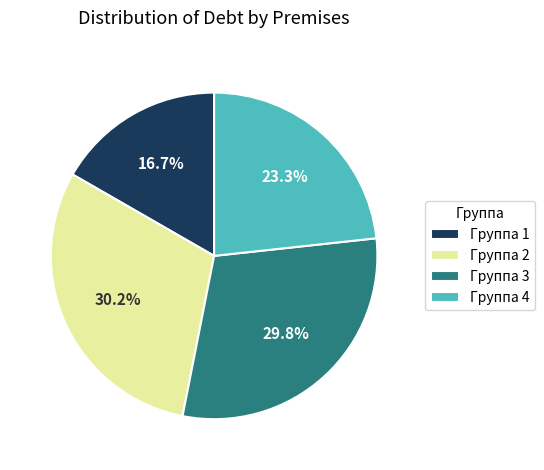

To the nearest percent, what is the difference between the largest and smallest slice percentages?

14%